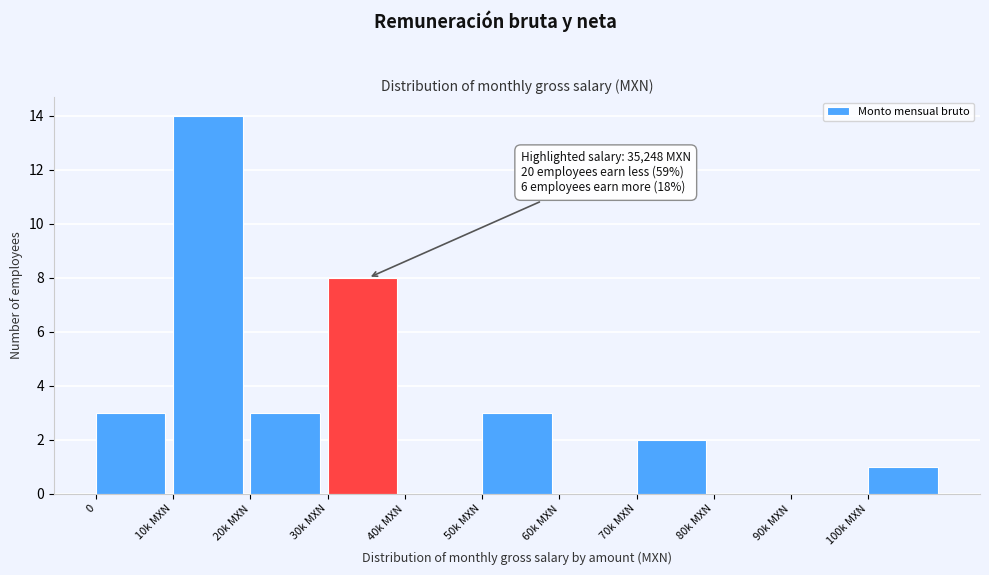

Reading right to left, list all the values displayed in this chart.

100k MXN=1	90k MXN=0	80k MXN=0	70k MXN=2	60k MXN=0	50k MXN=3	40k MXN=0	30k MXN=8	20k MXN=3	10k MXN=14	0=3